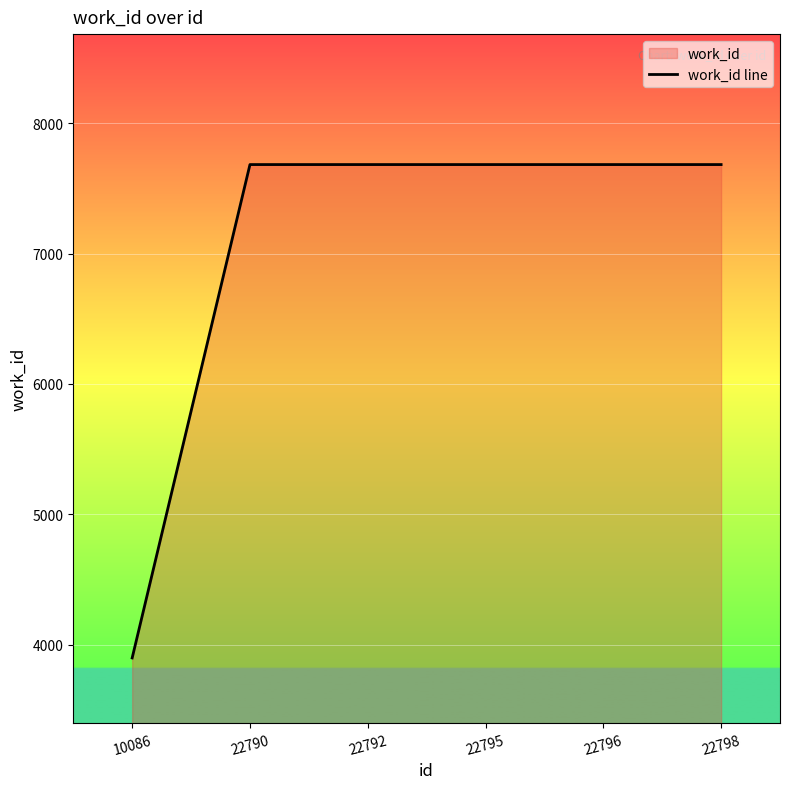

What is the value of the 1st point from the left?

3900